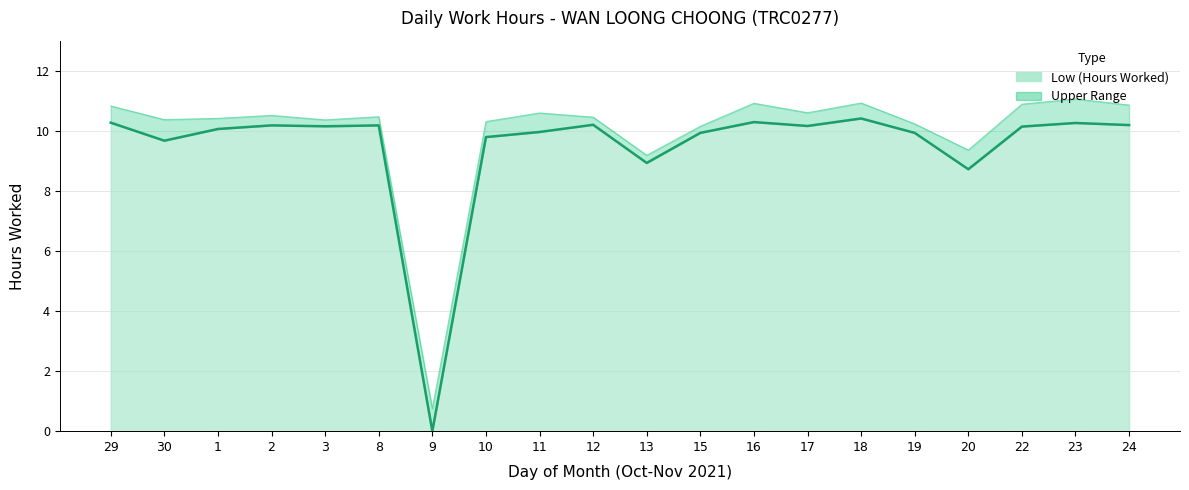

List the labels in order of value, largest first.

18, 16, 29, 23, 12, 24, 2, 8, 17, 3, 22, 1, 11, 15, 19, 10, 30, 13, 20, 9